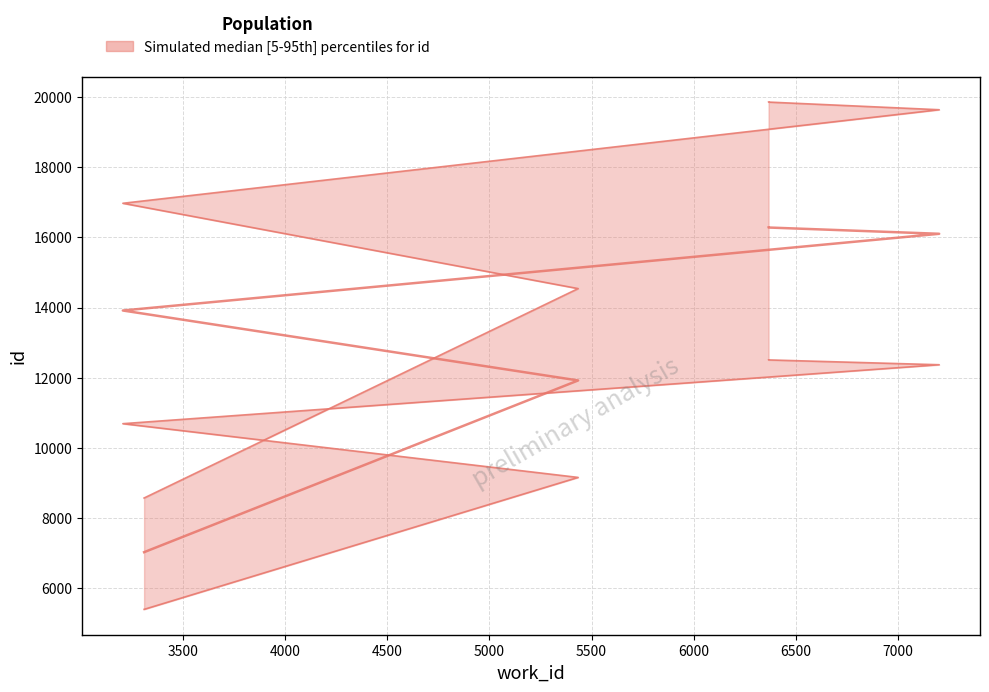

The value of id_lower at 5434 is 7698.3. True or false?

False